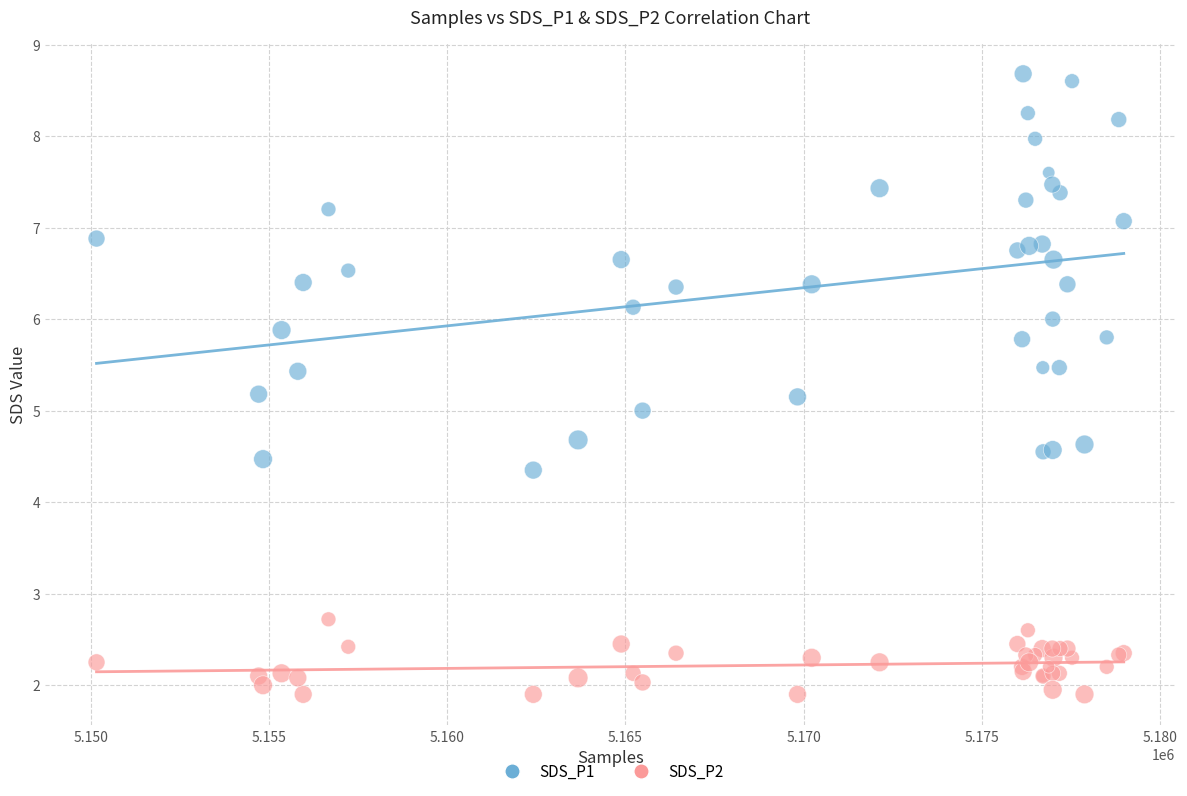

Which series contains the lowest Y value?

SDS_P2